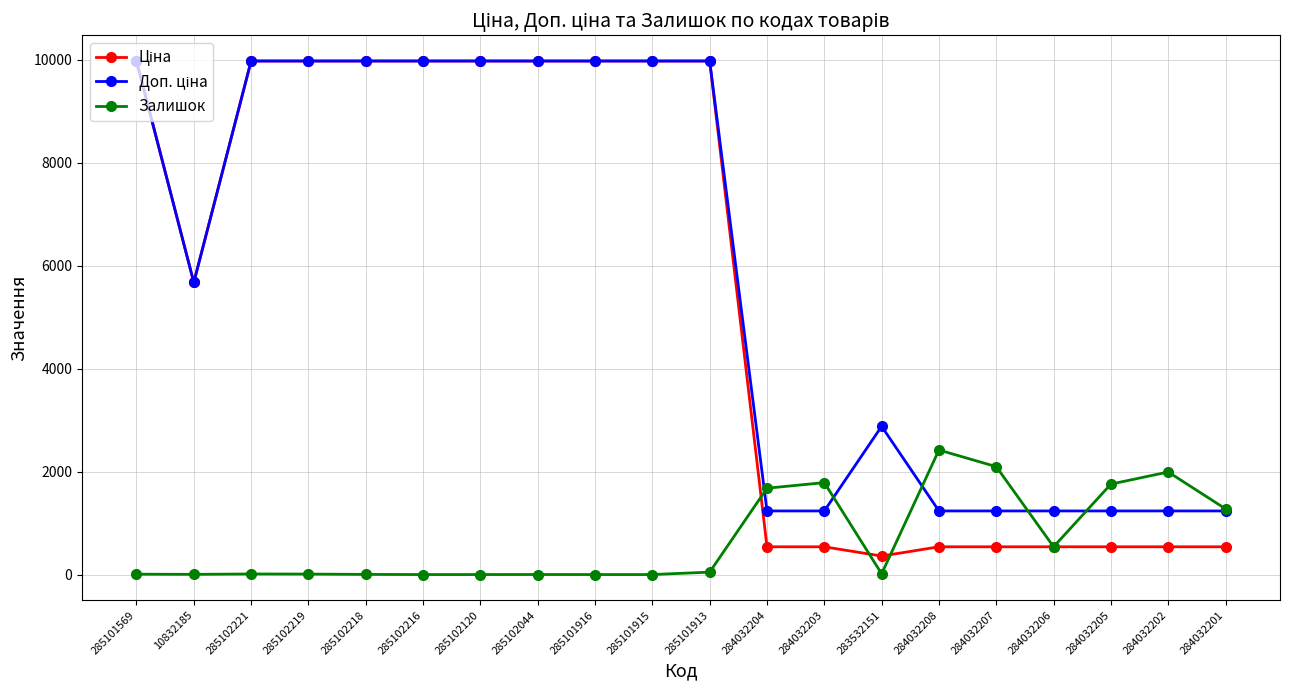

What is the label of the 5th point from the left?

285102218